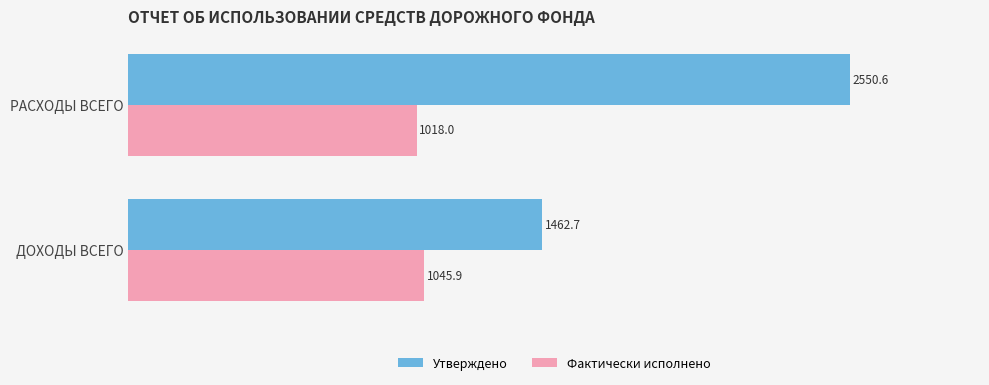

How many data points does each series have?

2